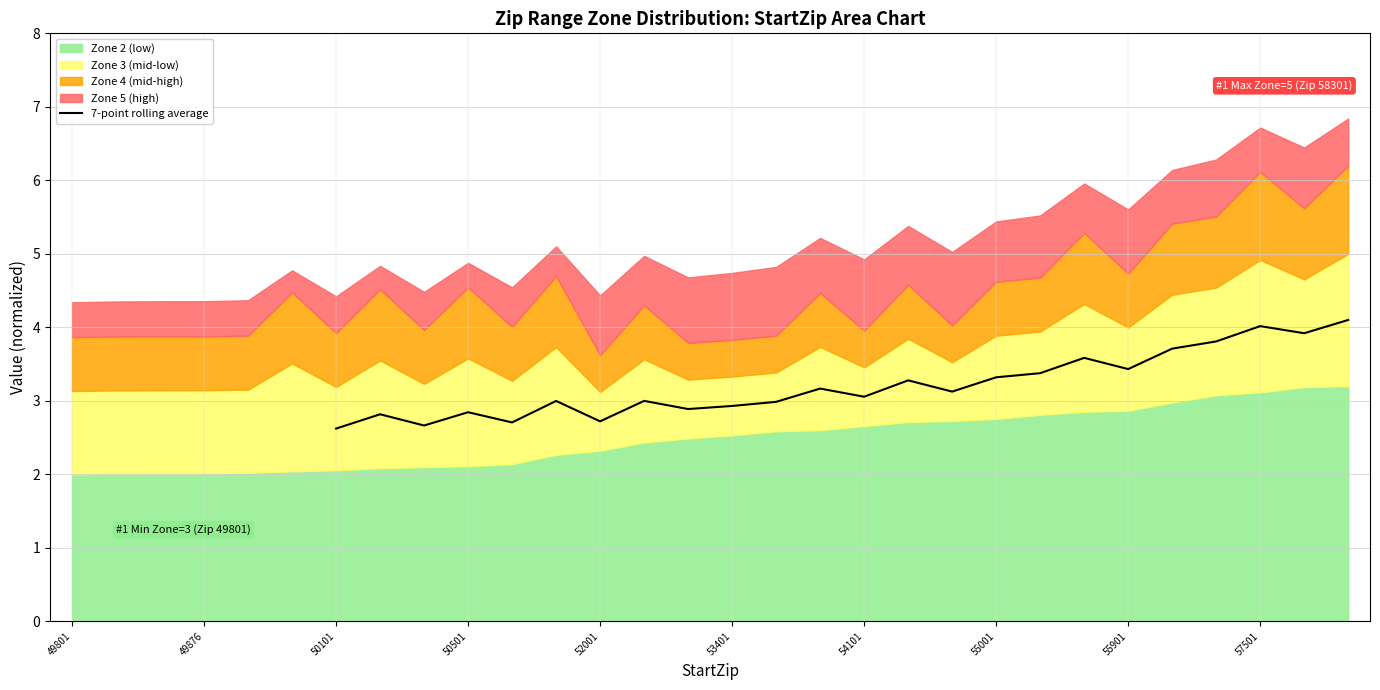

How many points are lower than both their immediate neighbors (excluding endpoints)?

8